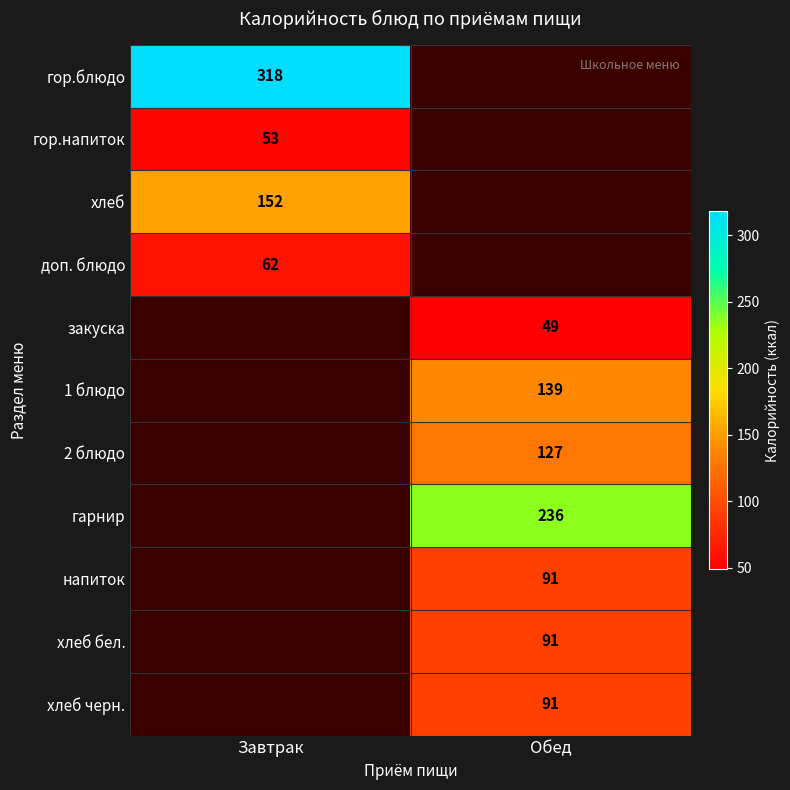

The гор.блюдо series shows 175 at Завтрак. True or false?

False